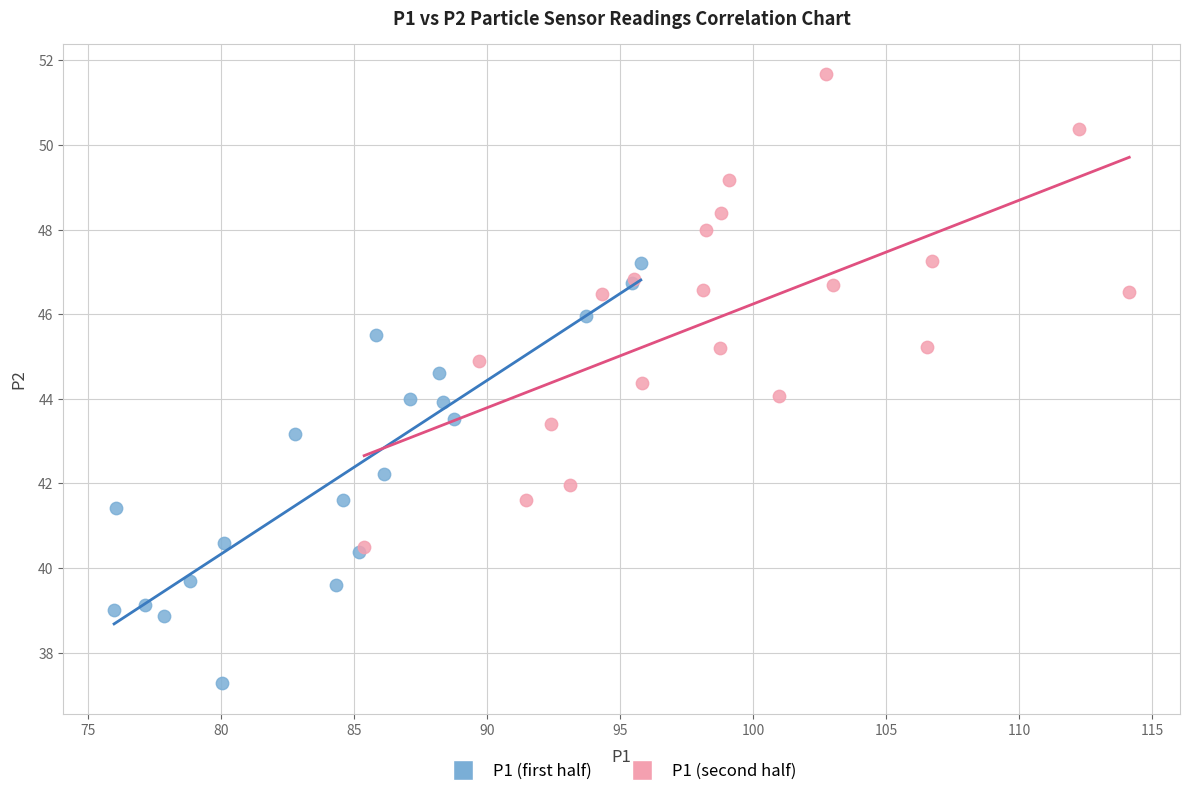

Which series contains the lowest Y value?

P1 (first half)